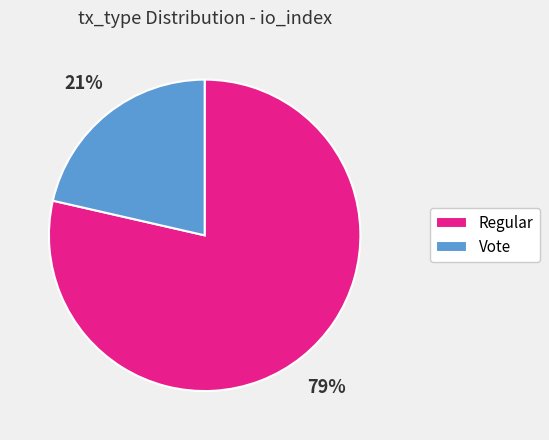

Between Regular and Vote, which is larger?

Regular